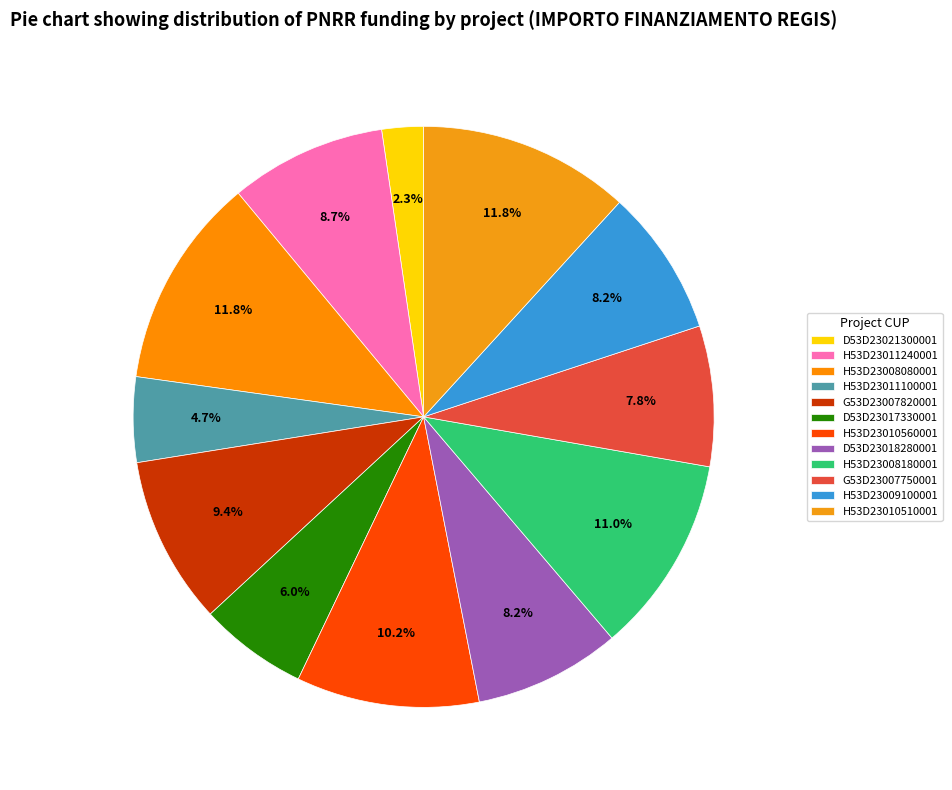

Is it true that H53D23011100001 is 1% of the pie?

False